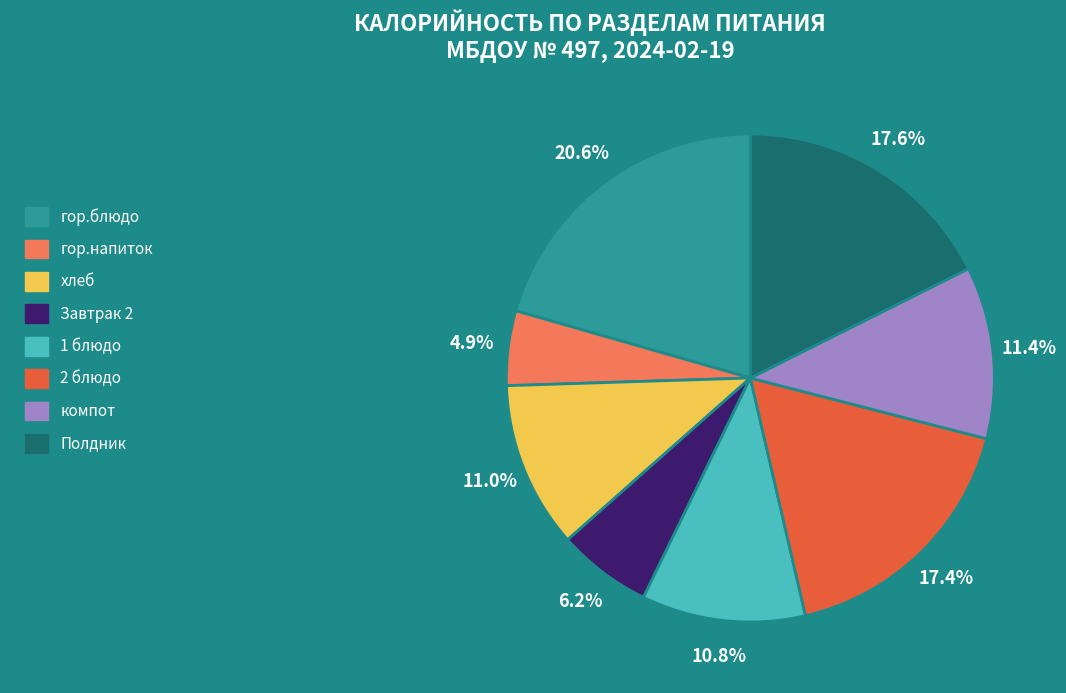

Does Завтрак 2 represent more than half of the total?

No